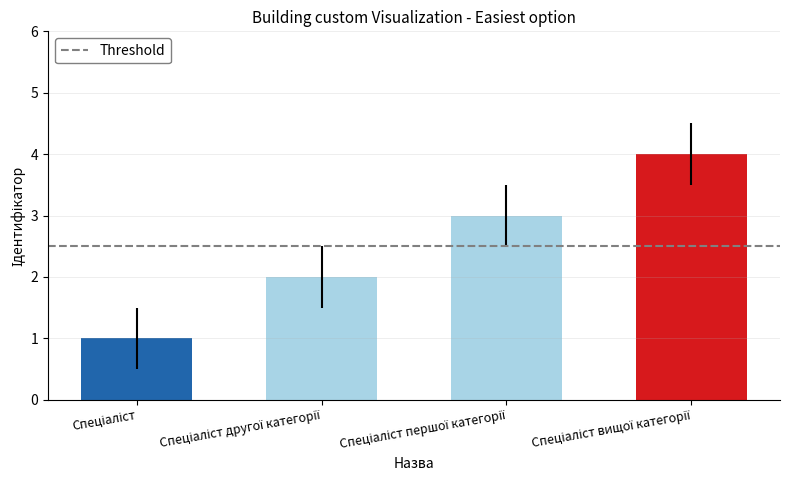

What is the maximum value shown in the chart?

4